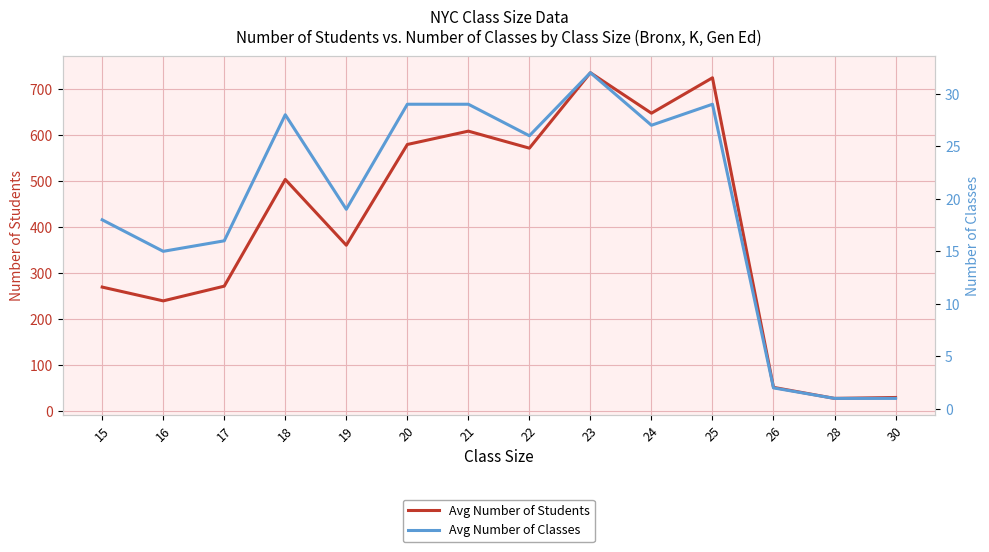

What is the difference between the second highest and second lowest values in the Avg Number of Classes series?

28